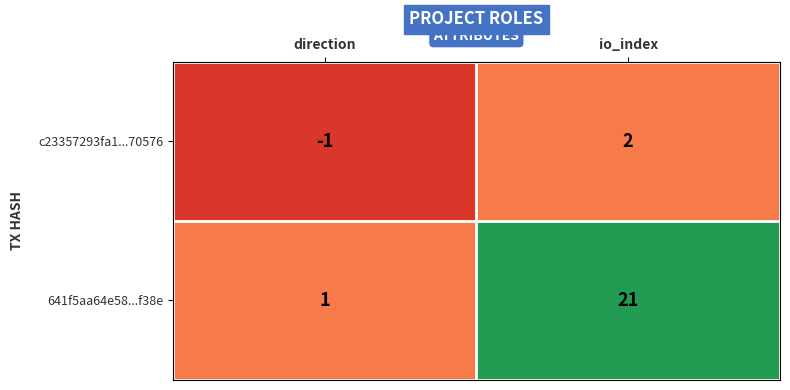

What is the total value across all series at io_index?

23